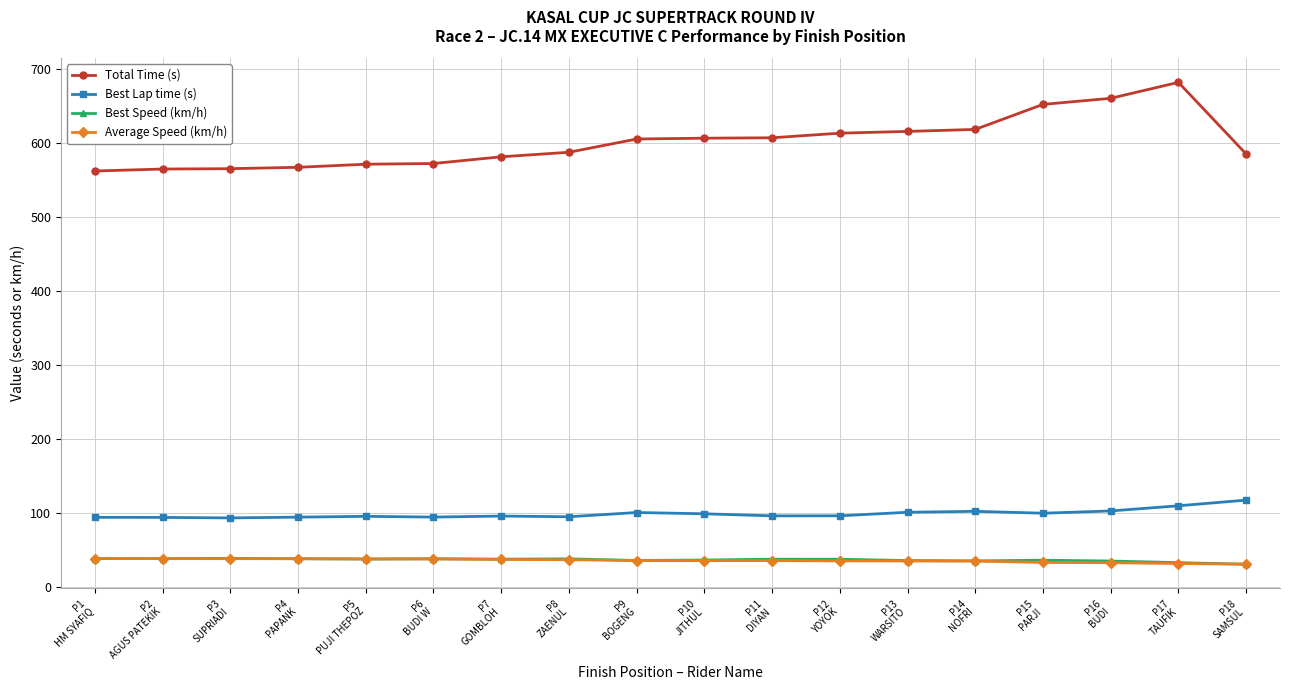

How many values in the Total Time (s) series are below 605?

9